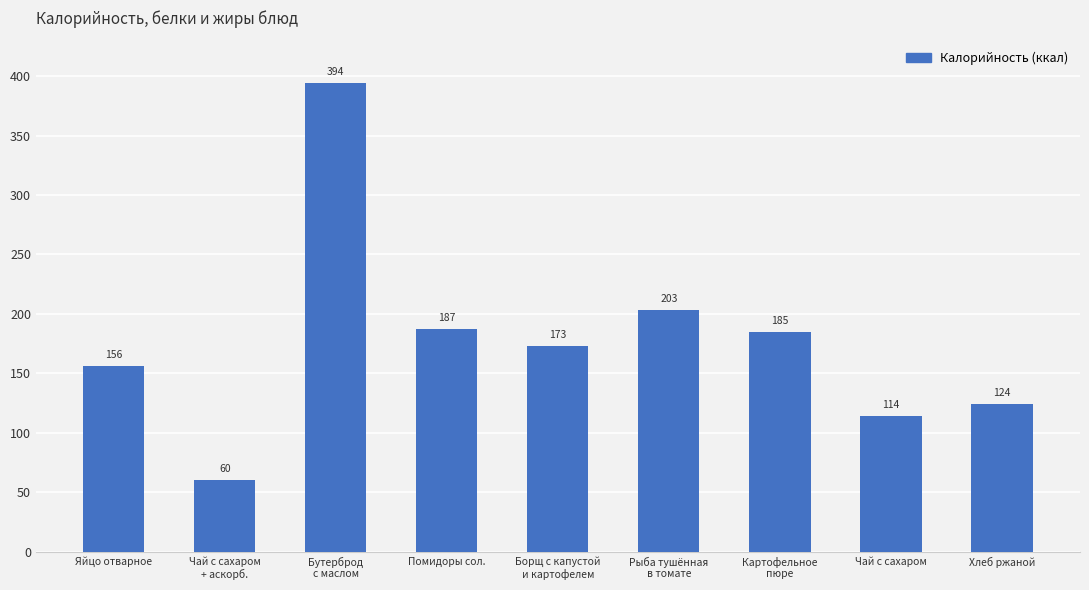

The chart shows a value of 170.9 at Чай с сахаром. True or false?

False